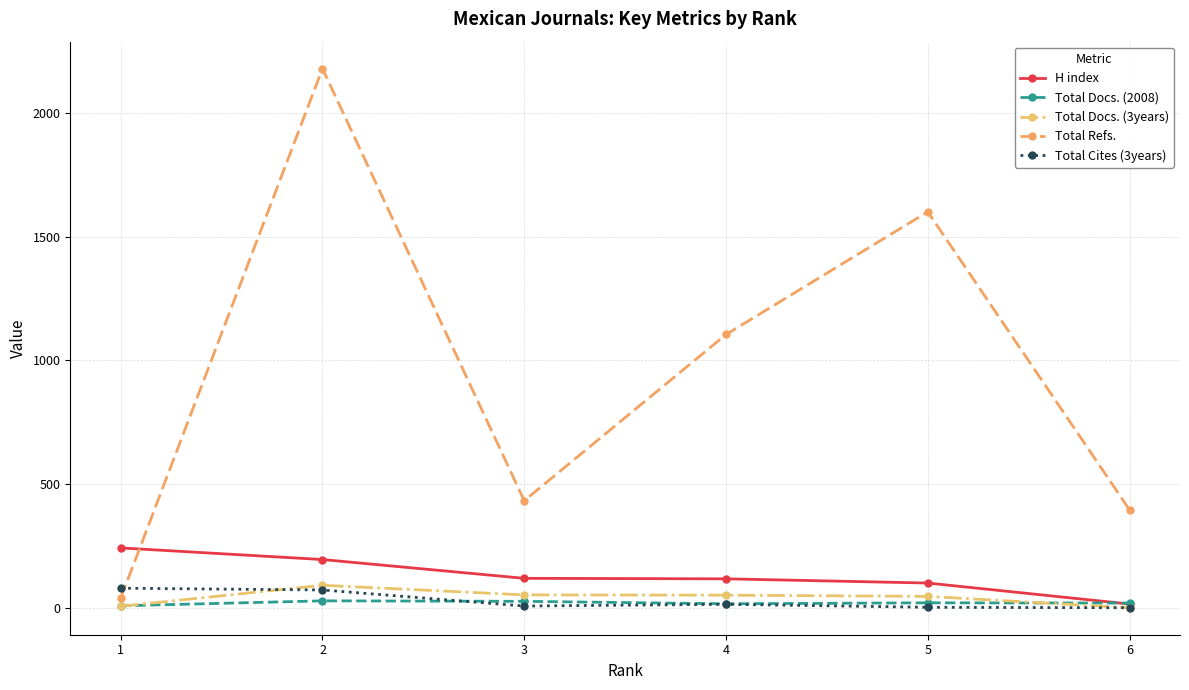

What is the maximum value shown in the chart?

2180